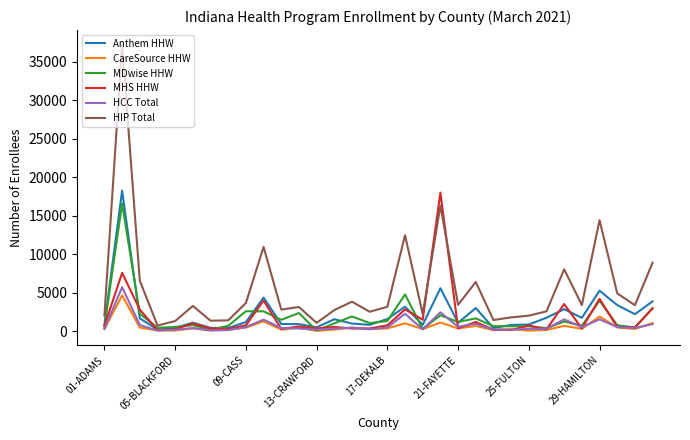

What is the maximum value for MHS HHW?

18015